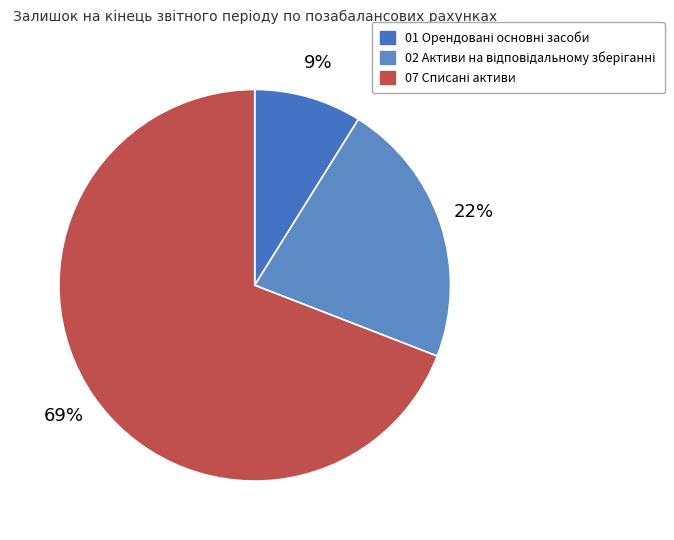

To the nearest percent, what is the average slice percentage?

33%